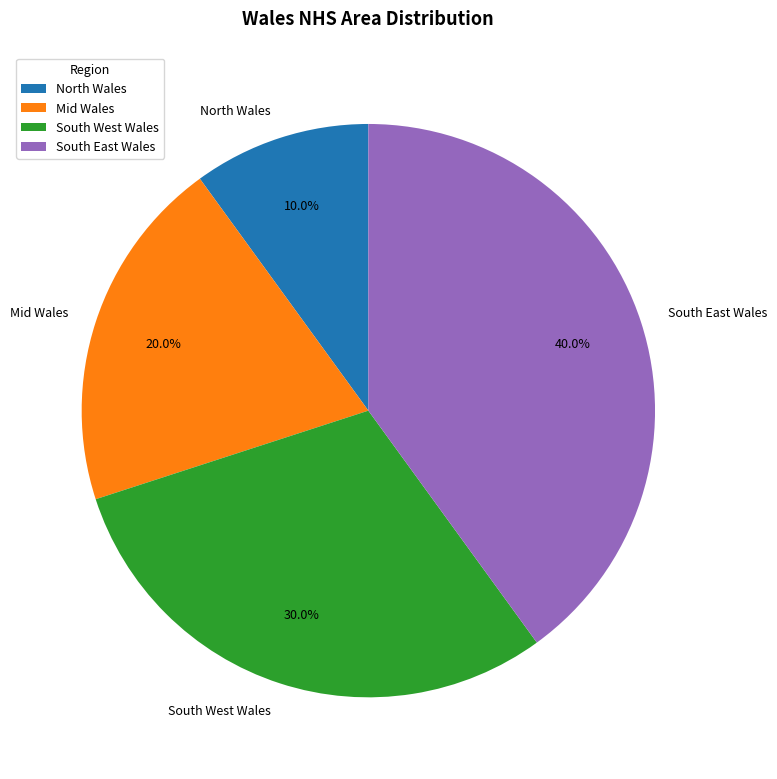

Count the number of slices in the pie.

4